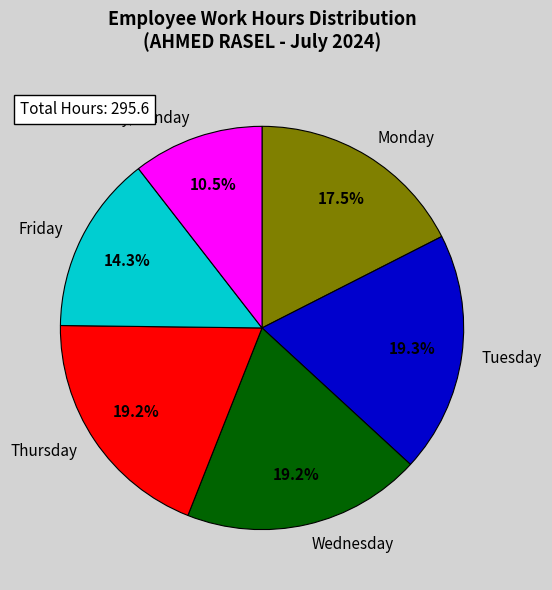

Is there any slice that represents more than half of the pie?

No